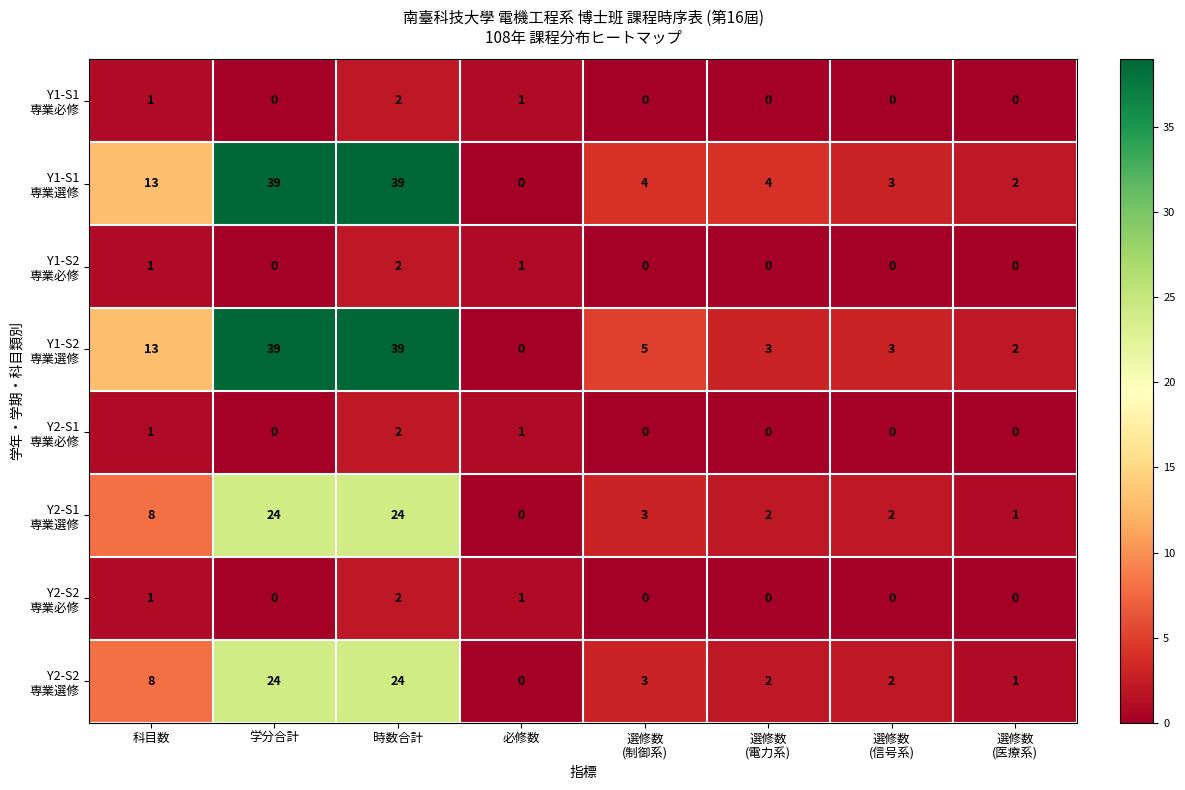

At which category is the sum across all series the highest?

時数合計